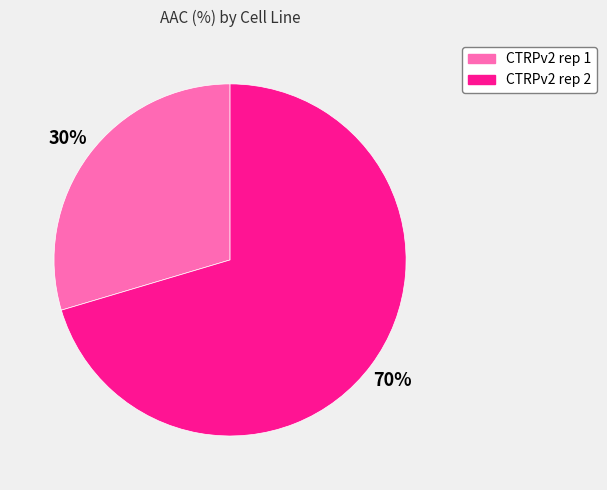

To the nearest percent, what is the average slice percentage?

50%